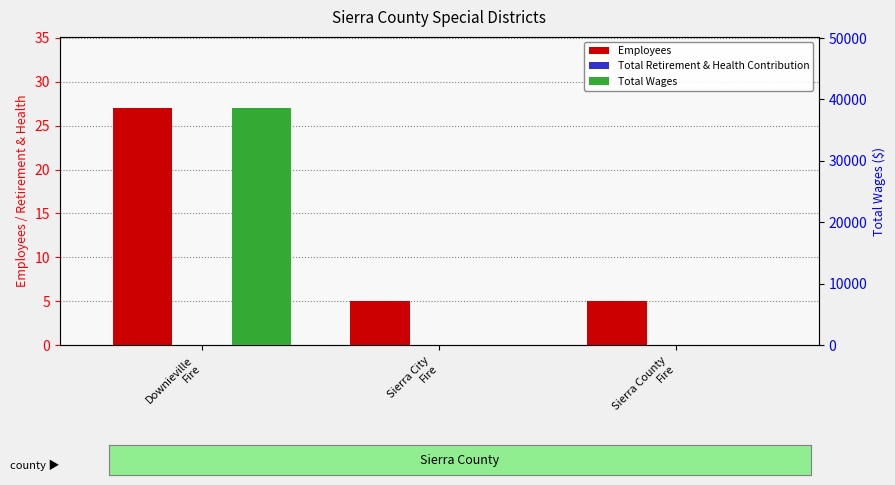

What is the difference between the highest and lowest values at Downieville
Fire?

38608